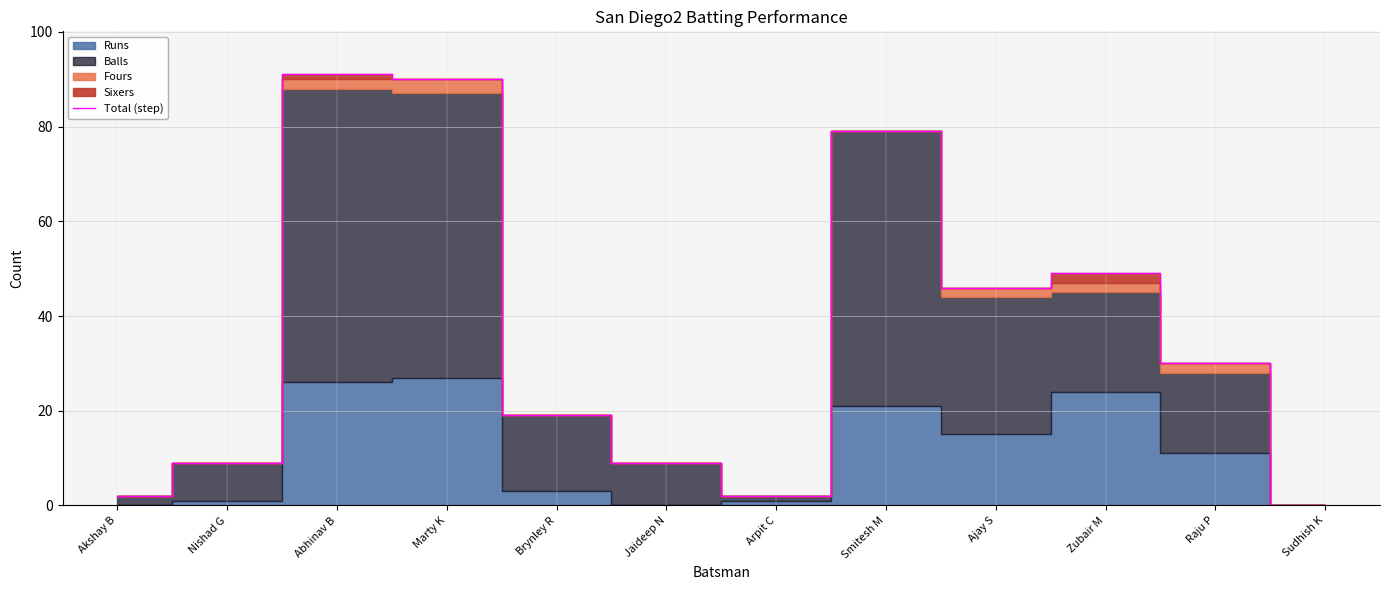

Does the chart have visible grid lines?

Yes